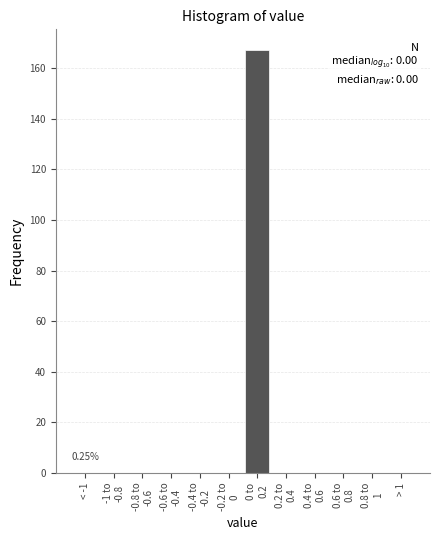

What is the sum of all values?

167